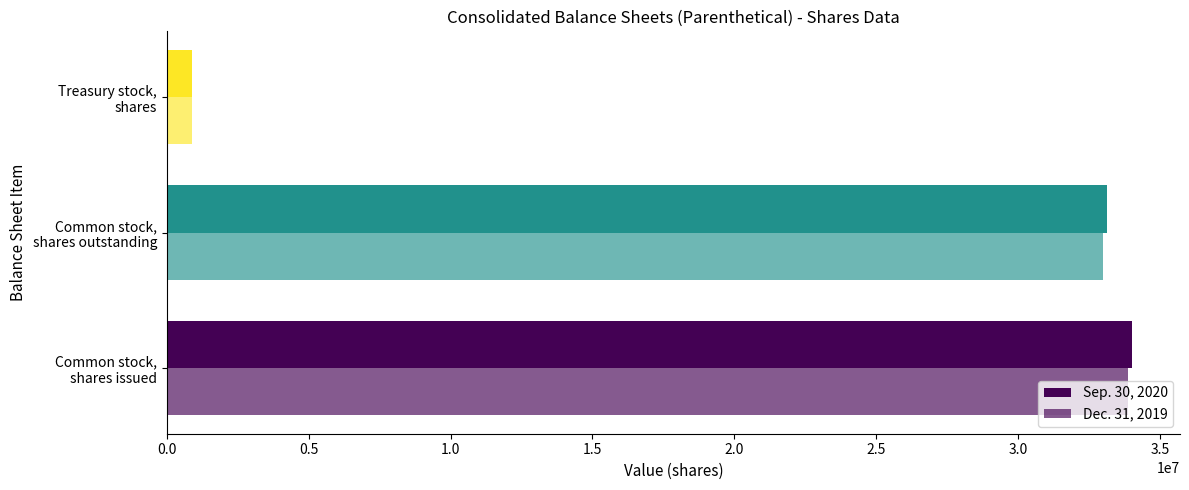

What is the lowest value of the Dec. 31, 2019 series?

875621